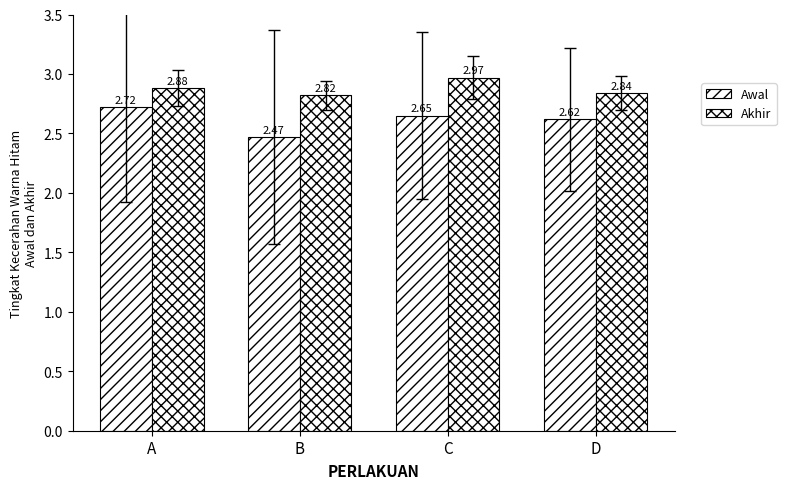

How many groups of bars are there?

4